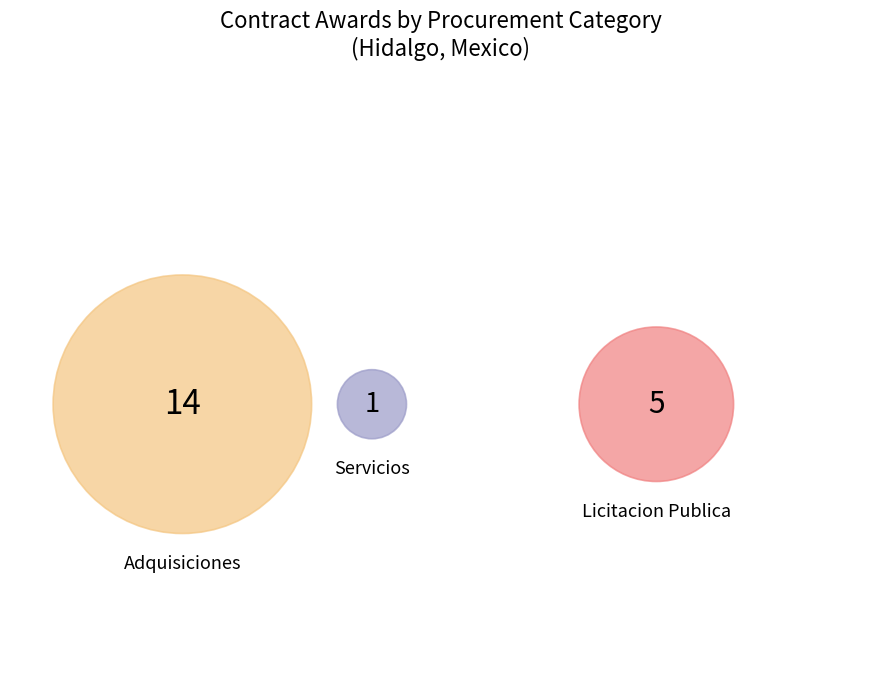

To the nearest percent, what portion does goods represent?

25%